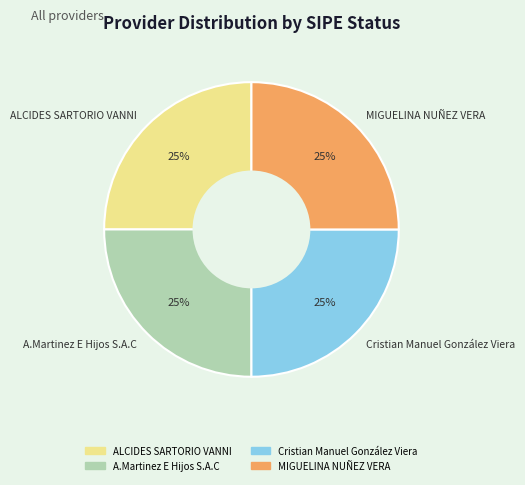

Is ALCIDES SARTORIO VANNI the majority of the pie?

No